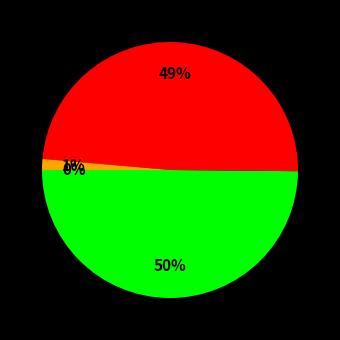

To the nearest percent, what is the average slice percentage?

25%